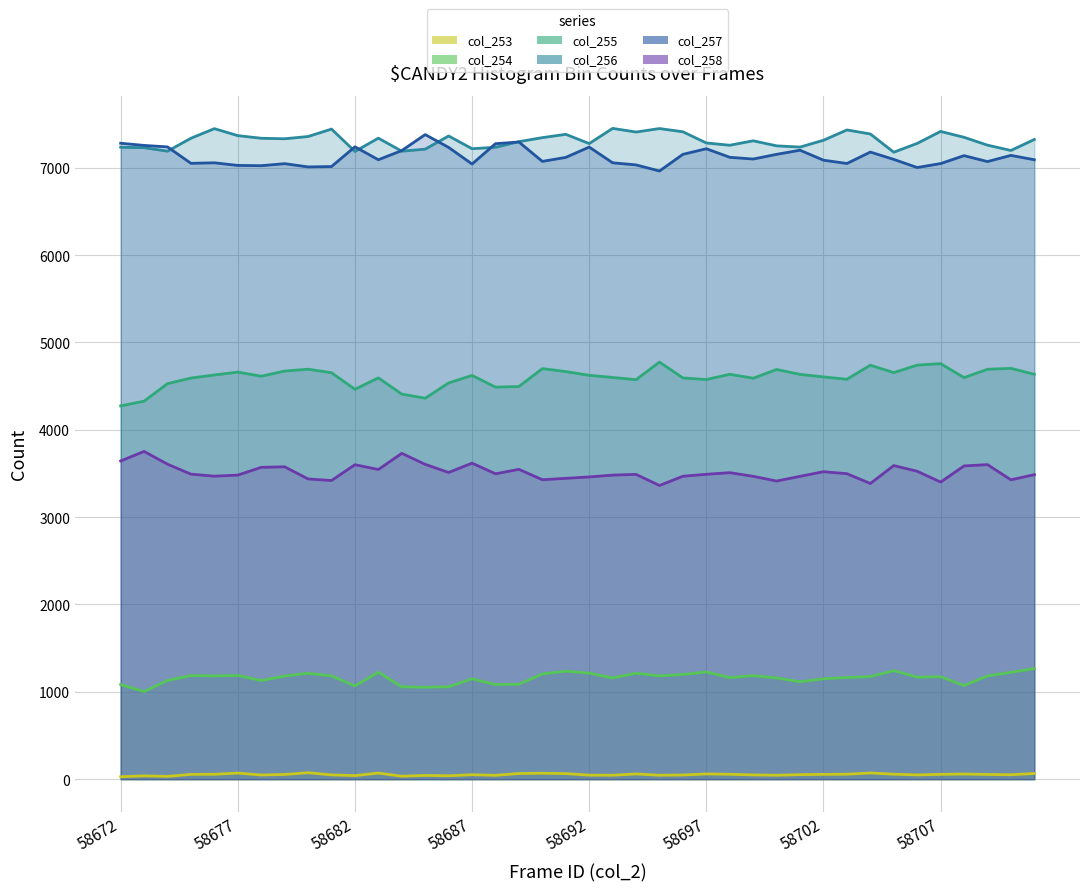

How many categories are shown in the chart?

40